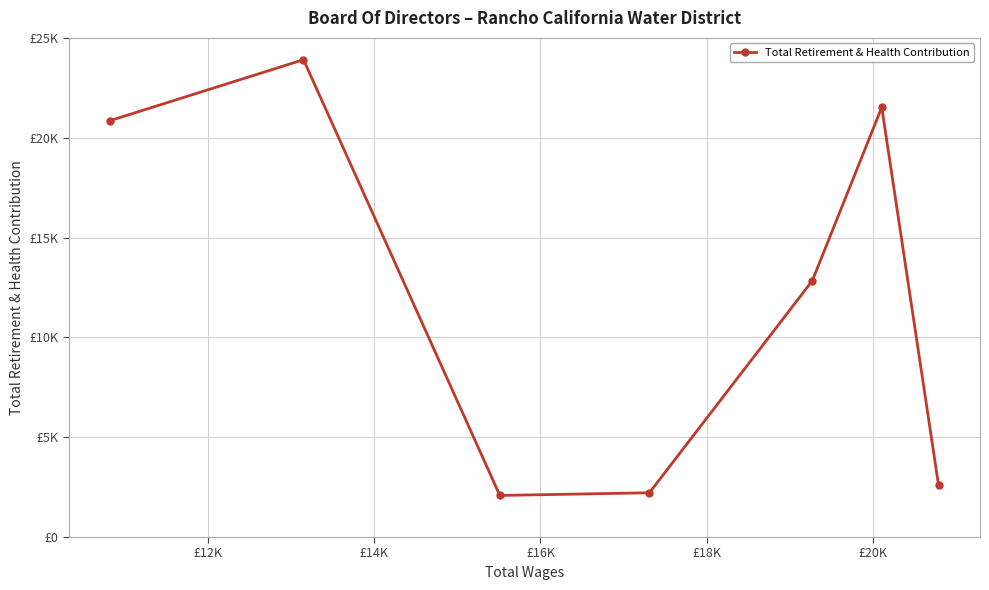

Reading left to right, what are all the values shown in this chart?

20863	23911	2082	2217	12837	21523	2585